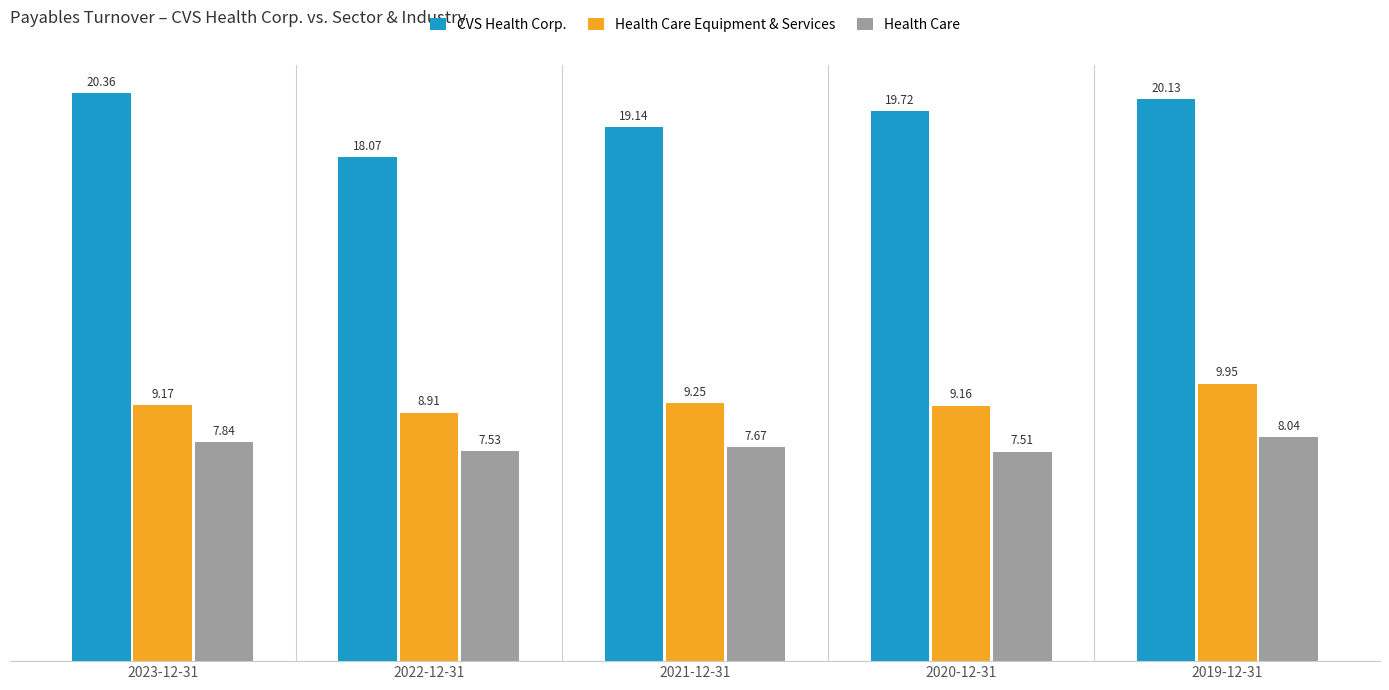

At which category is the sum across all series the highest?

2019-12-31